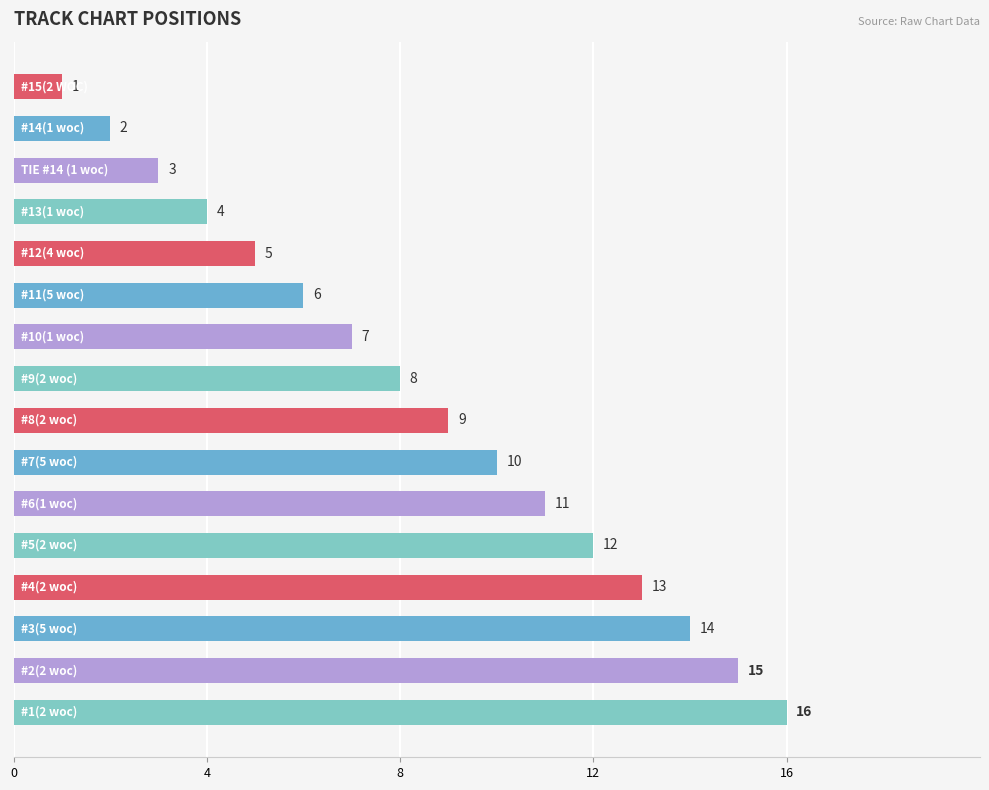

What is the difference between the second highest and second lowest values?

13